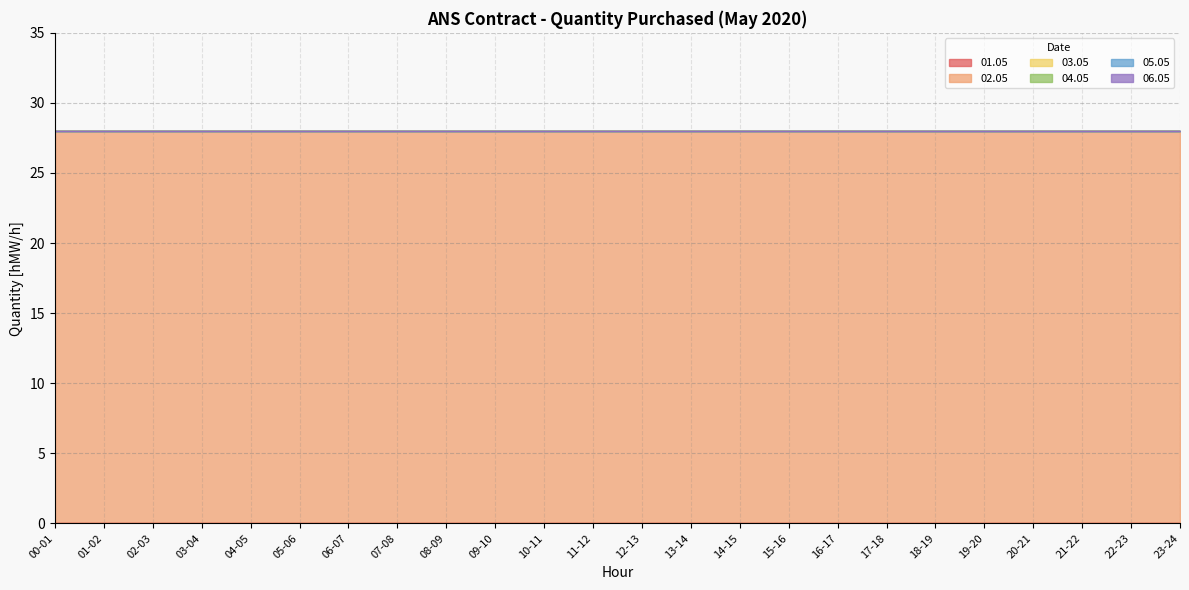

True or false: 04.05 has a value of 0 at 12-13.

True